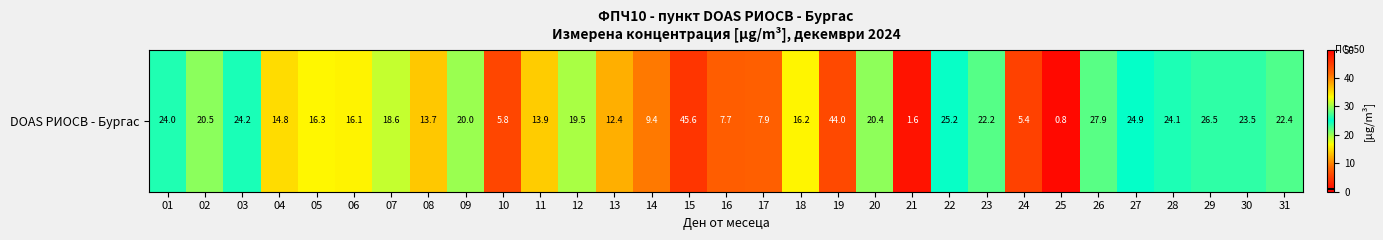

What is the minimum value shown in the chart?

0.8